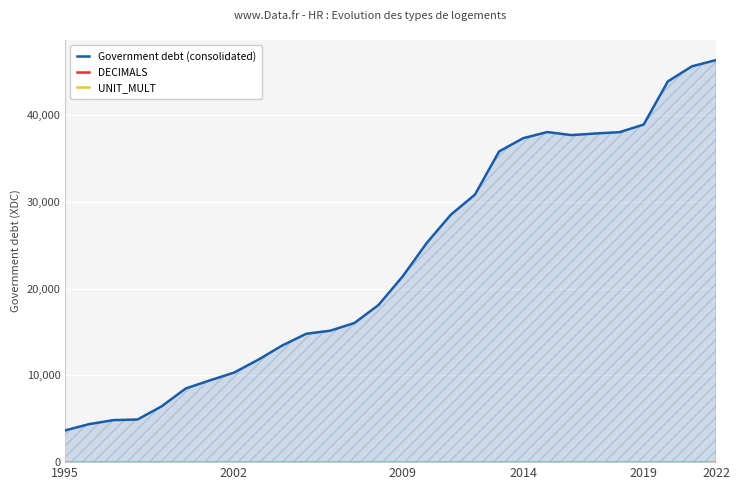

True or false: DECIMALS and UNIT_MULT cross at least once.

False